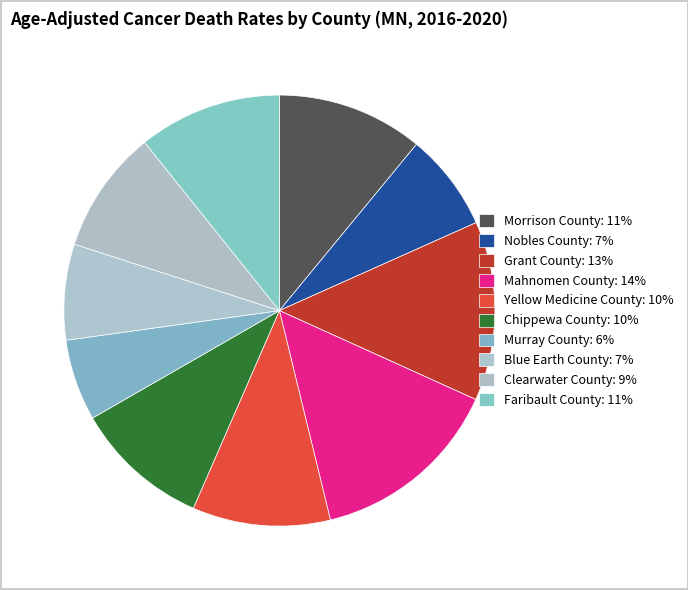

To the nearest percent, what is the average slice percentage?

10%